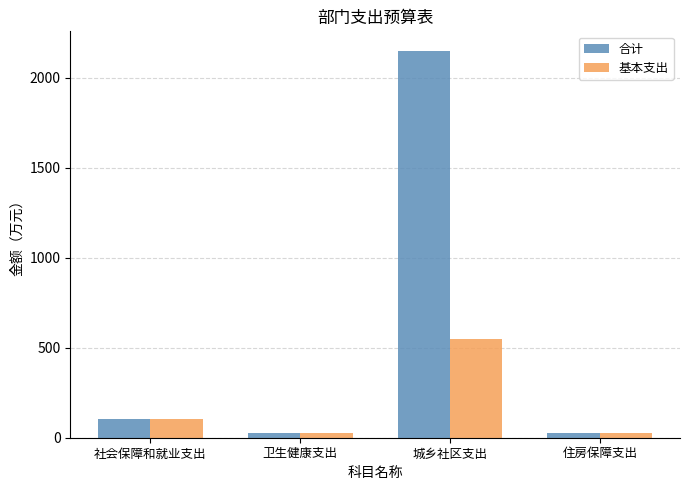

At which label is 基本支出 closest to 288?

社会保障和就业支出